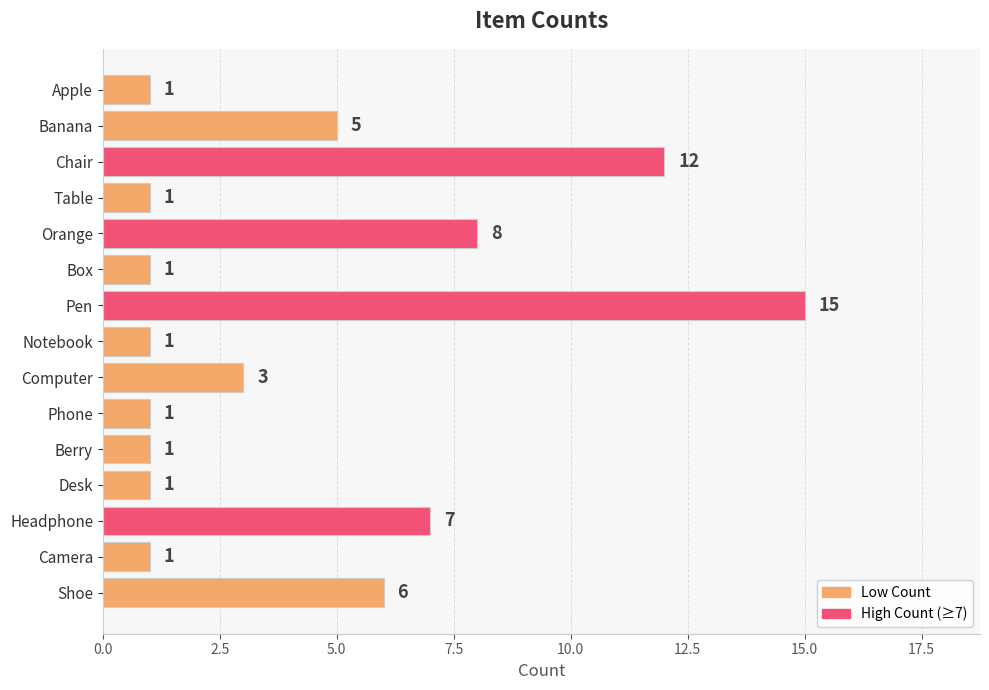

Count the number of values greater than 1.

7